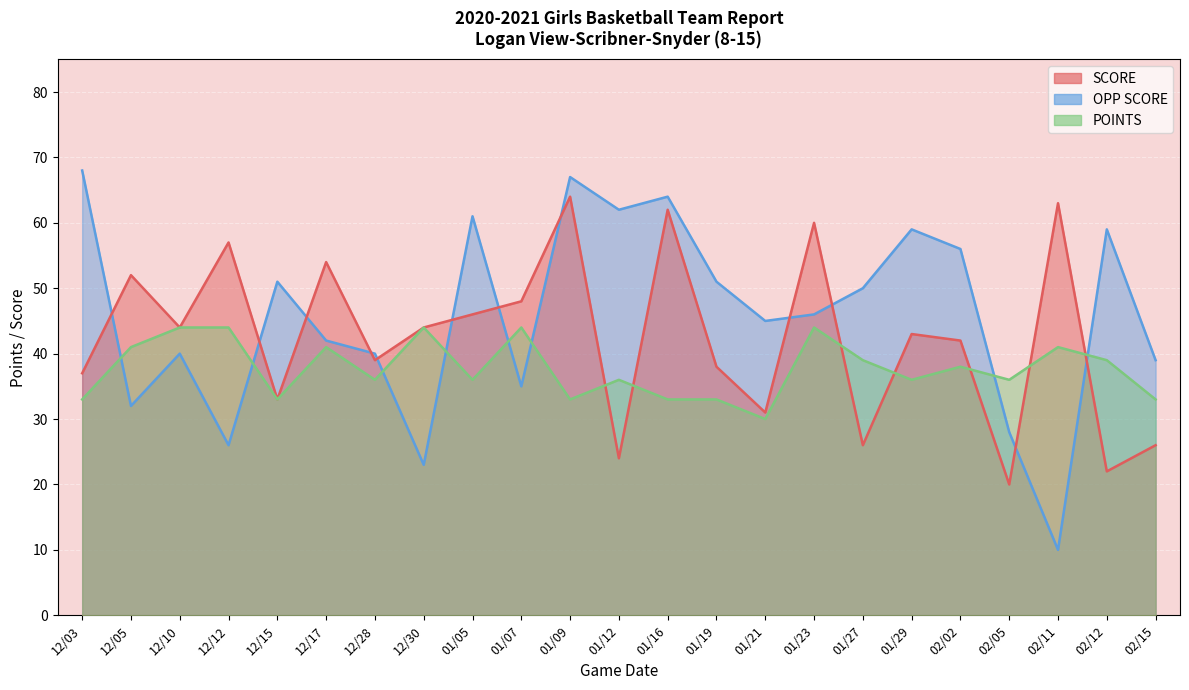

What is the approximate value of OPP SCORE at 01/21?

45